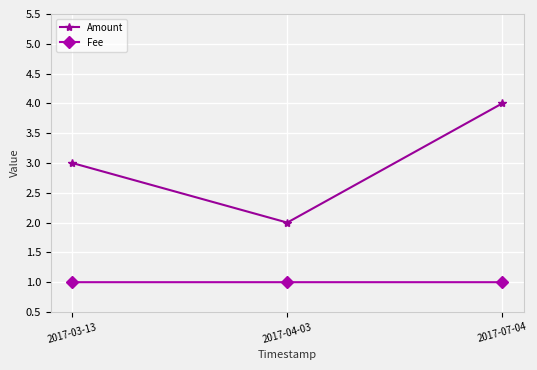

Reading left to right, list all the values displayed in this chart.

Amount: 3.0	2.0	4.0
Fee: 1.0	1.0	1.0